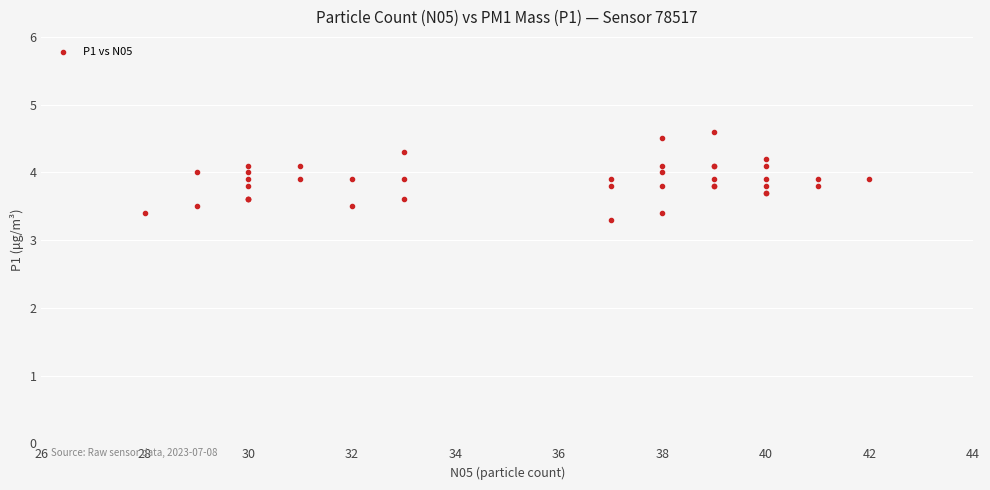

What Y value in the scatter plot is closest to 3?

3.3